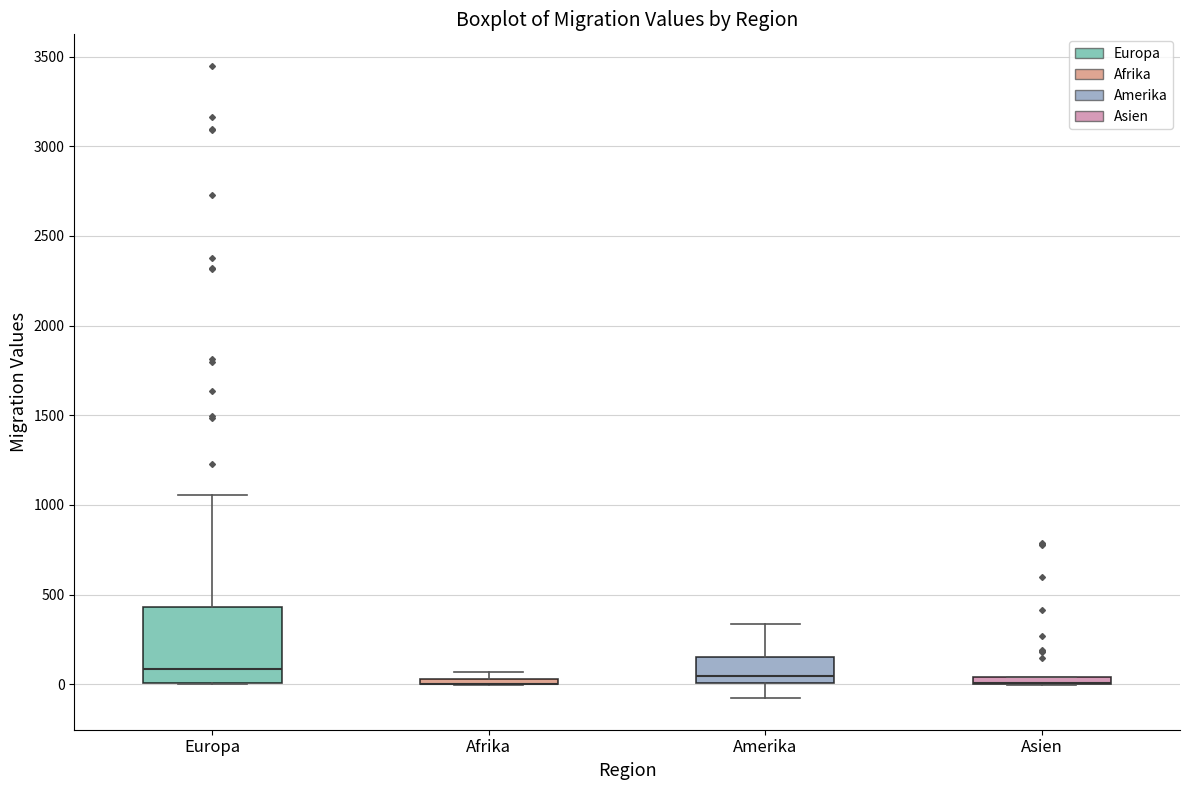

Which box is the tallest, from its lower edge to its upper edge?

Europa